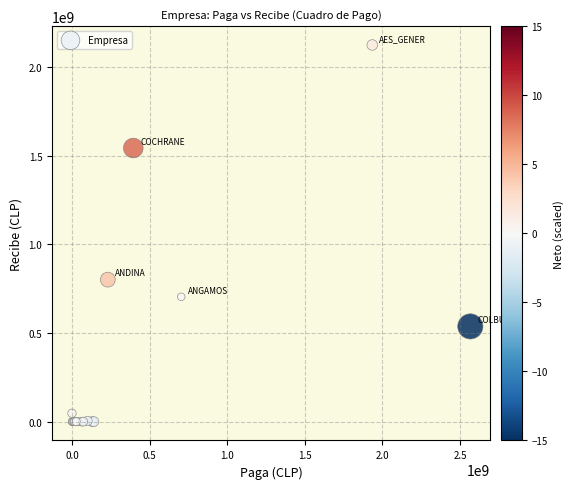

What Y value in the scatter plot is closest to 1062230751?

800848667.9